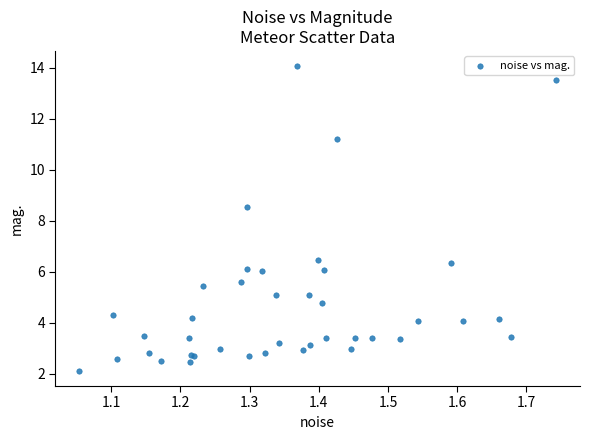

What Y value in the scatter plot is closest to 8?

8.5